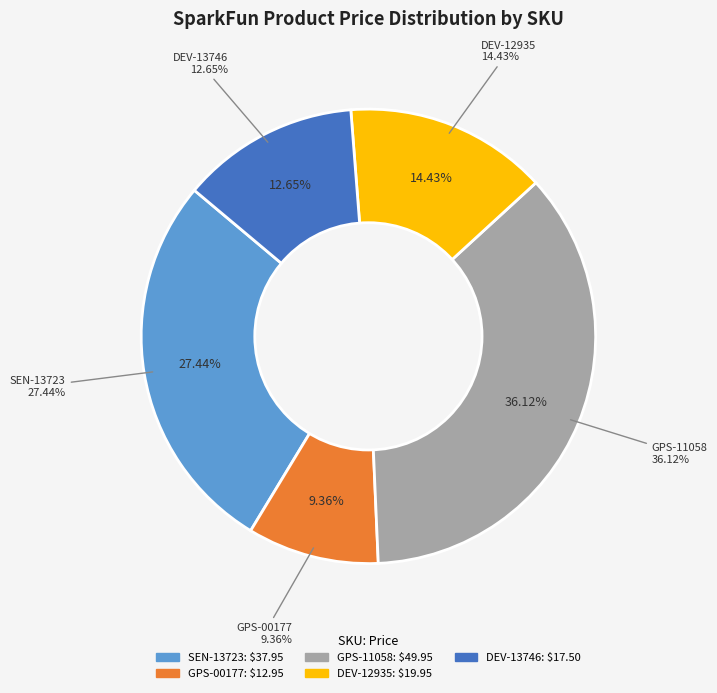

Is there any slice that represents more than half of the pie?

No